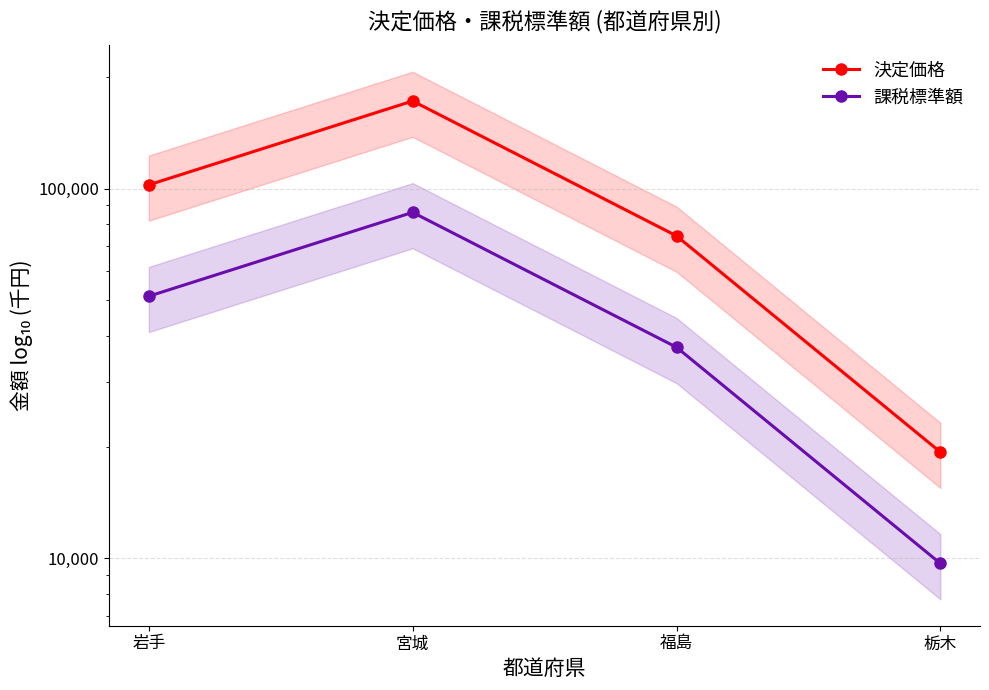

Rank the series at 岩手 from highest to lowest value.

決定価格, 課税標準額